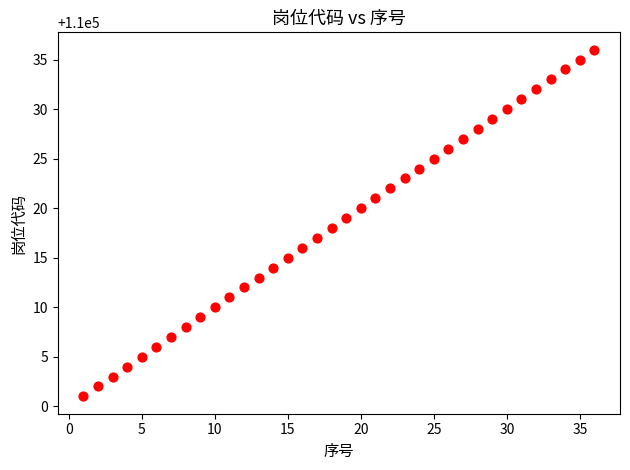

What is the range of X values (max minus min)?

35